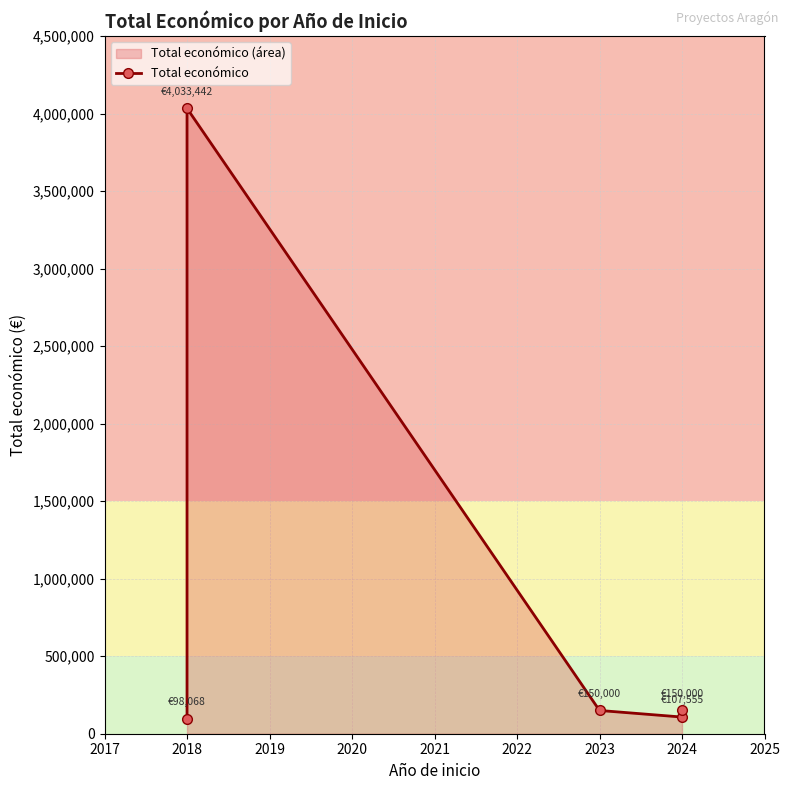

What is the average value?

907813